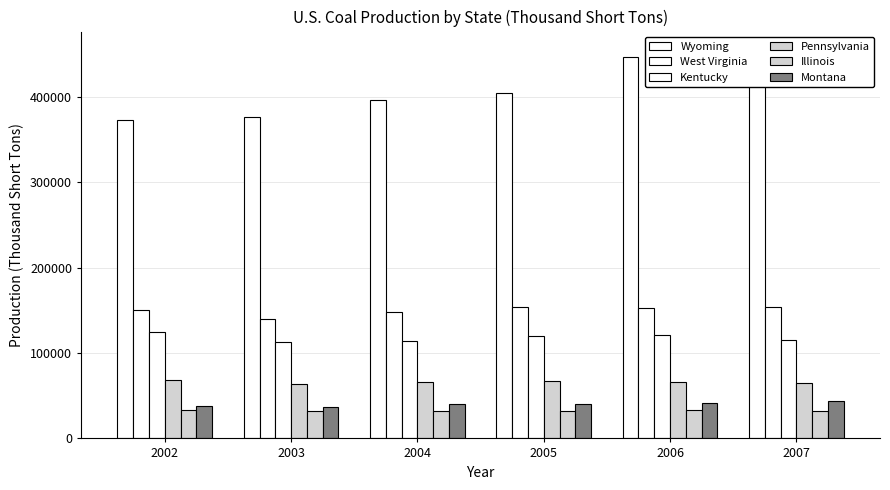

How many groups of bars are there?

6